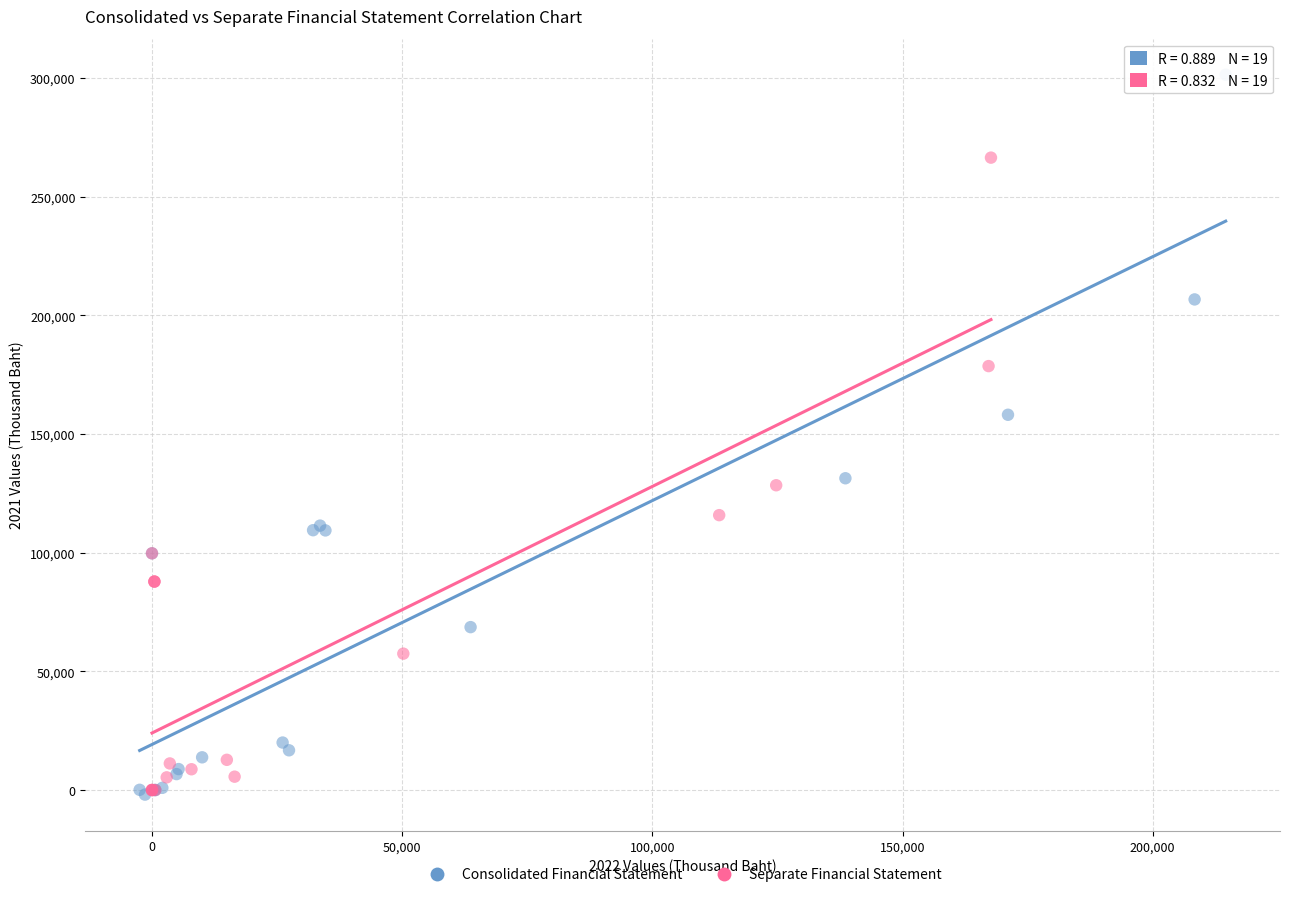

Which series contains the highest Y value?

Consolidated Financial Statement